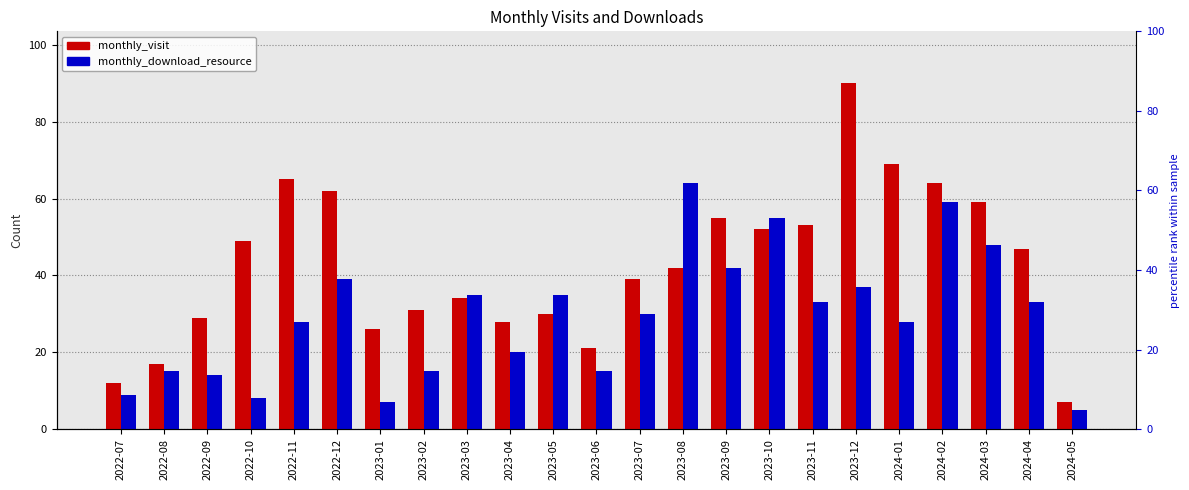

Read the monthly_download_resource value at 2024-02.

59